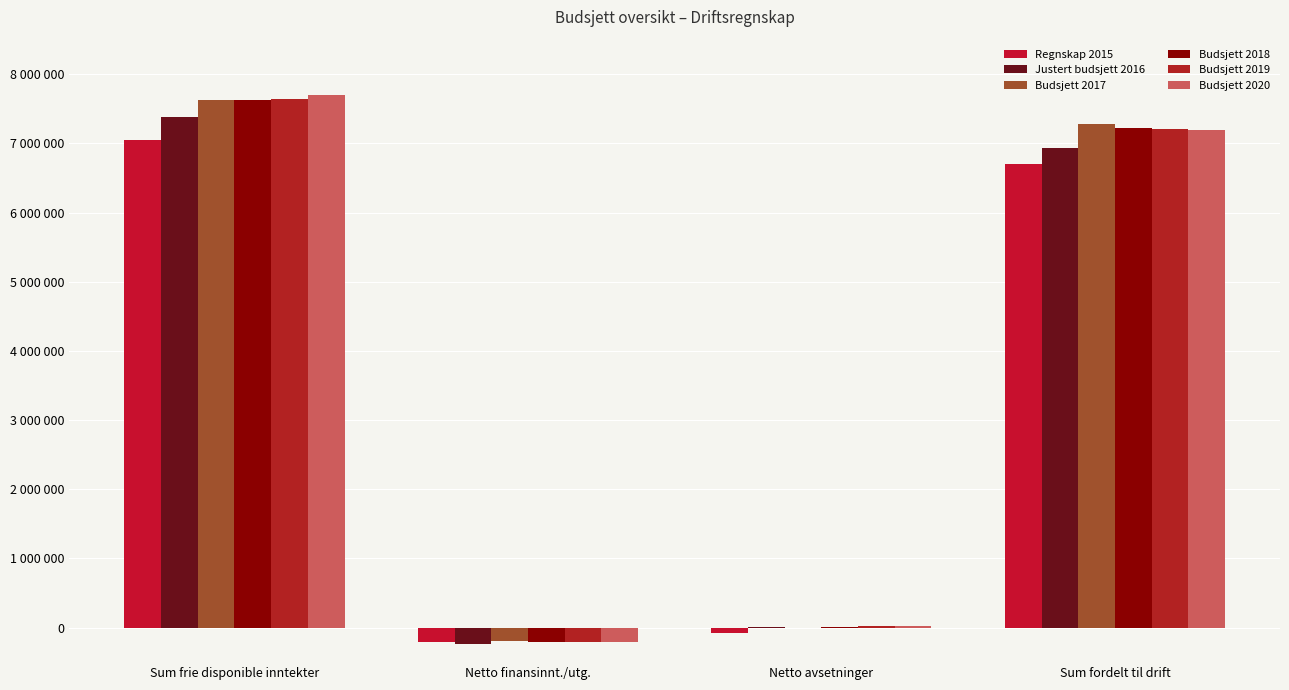

Are the bars grouped side by side (vs. stacked)?

Yes